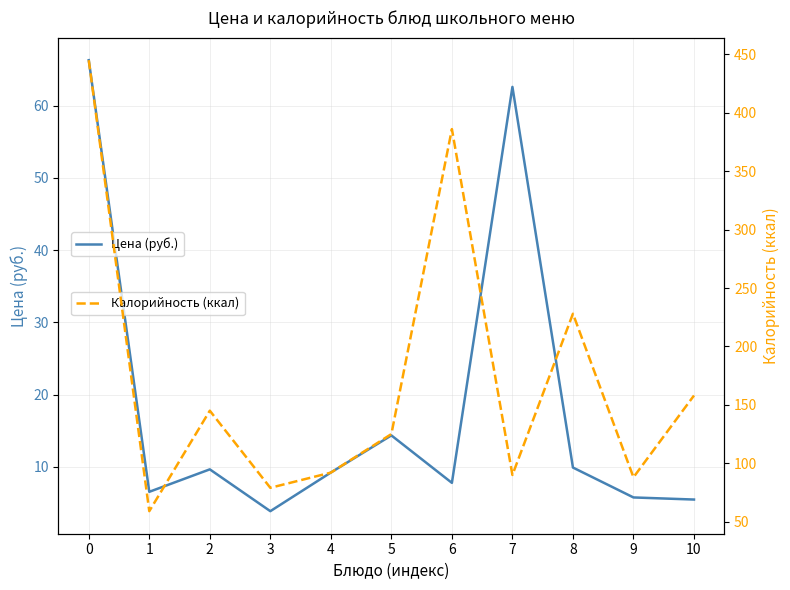

List the labels in order of Калорийность (ккал) value, largest first.

0, 6, 8, 10, 2, 5, 4, 7, 9, 3, 1